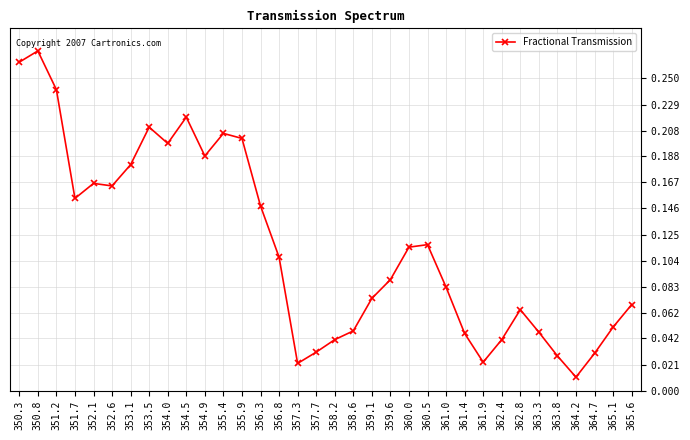

Is it true that the value at 356.8 is 0.2?

False